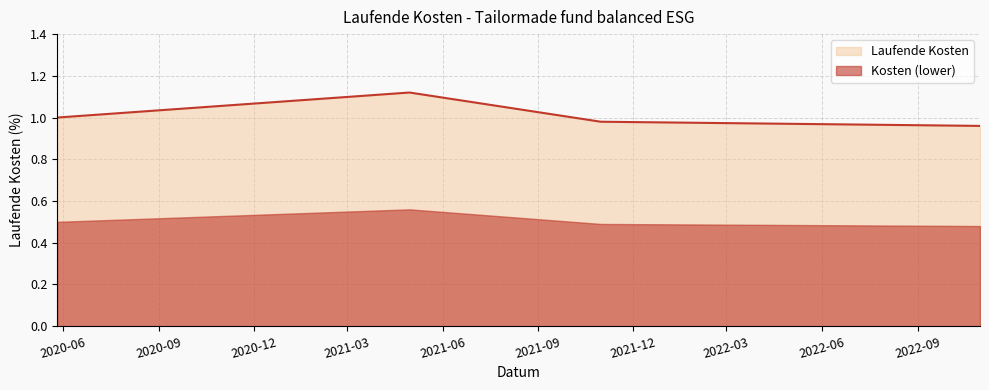

True or false: the data shows 1.0 at 2022-10-31.

True